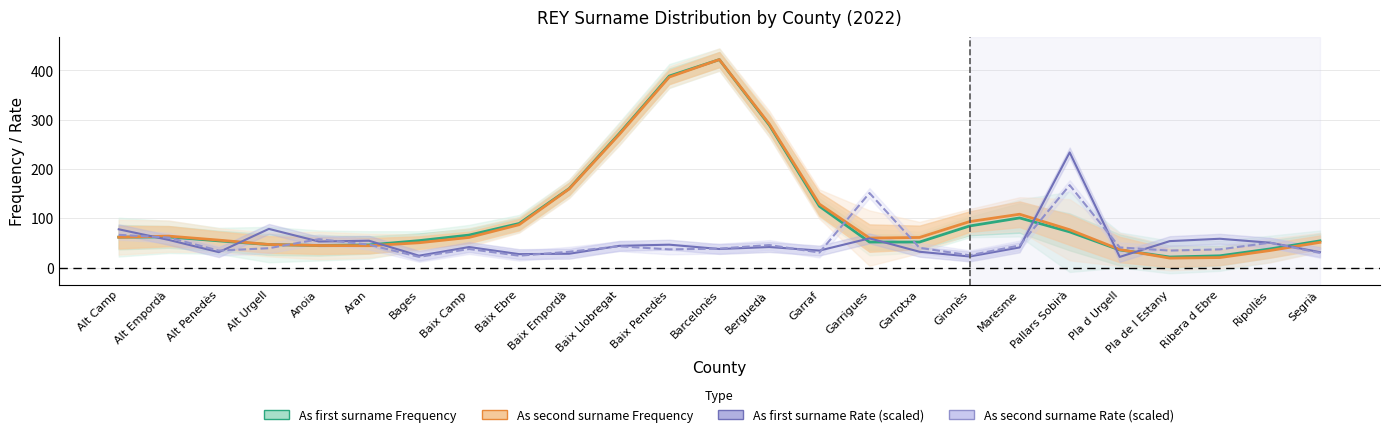

What is the average value of the As second surname Frequency series?

109.3